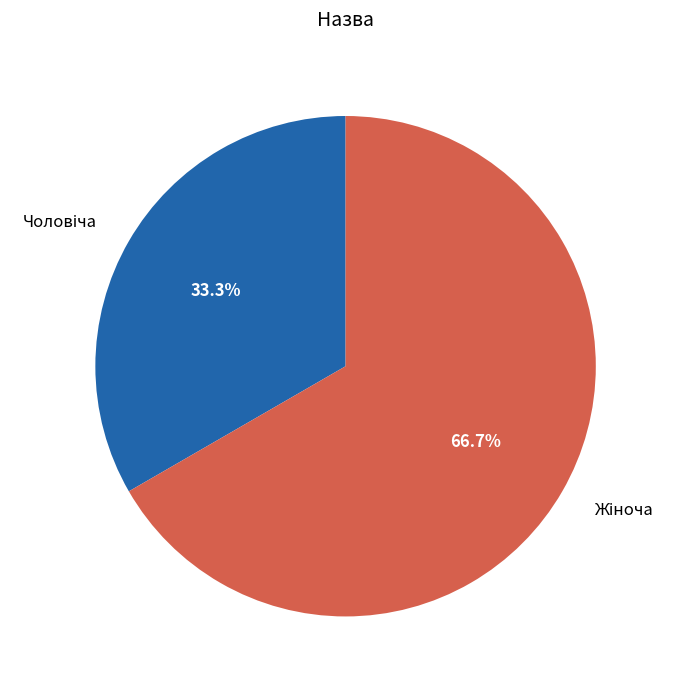

Is there any slice that represents more than half of the pie?

Yes